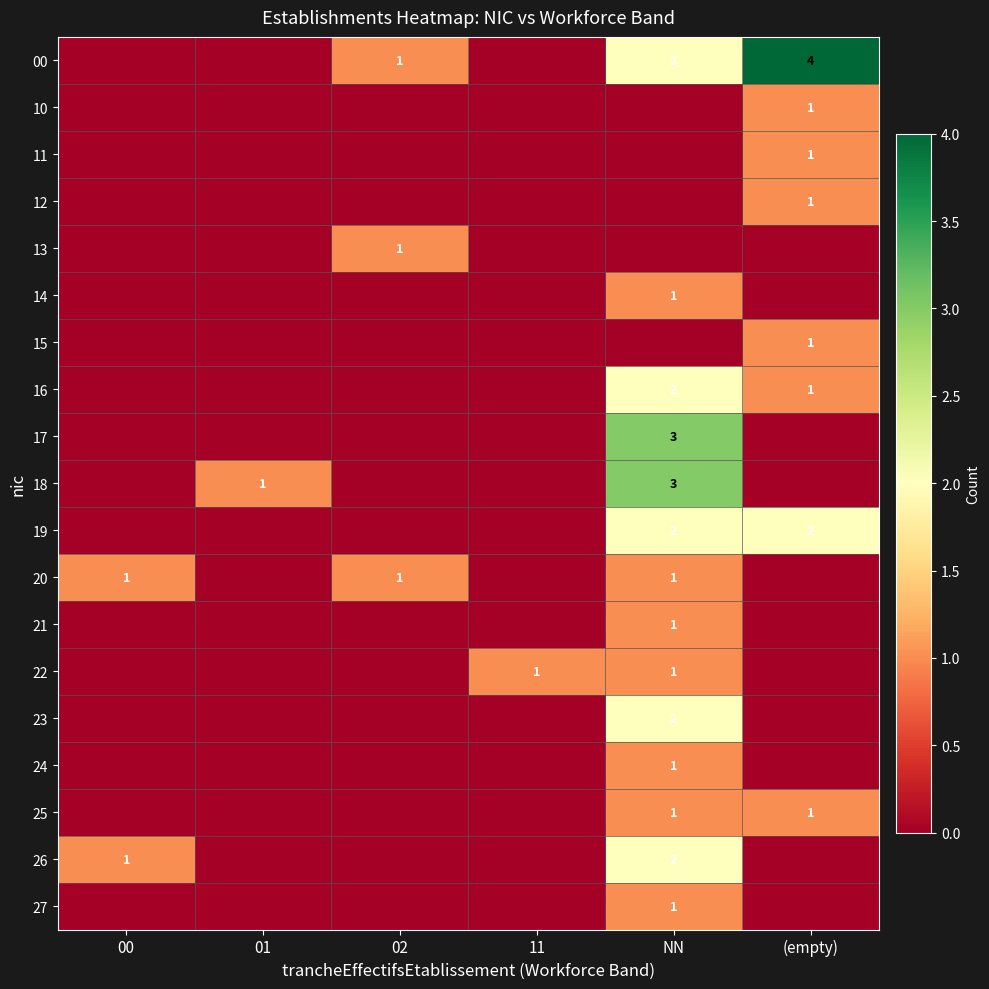

The 22 series shows 2 at NN. True or false?

False